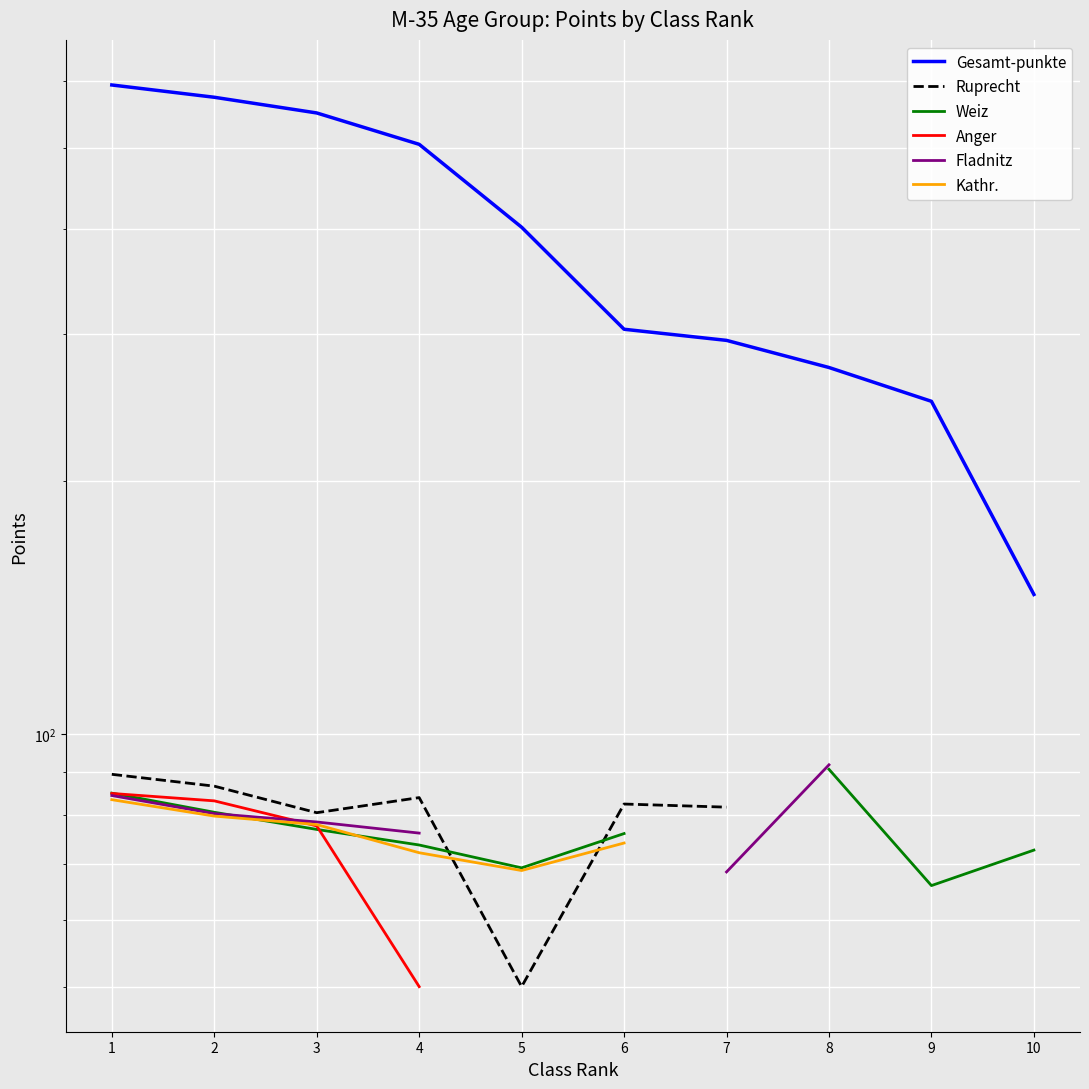

Between 8 and 9, which series saw the biggest shift?

Weiz